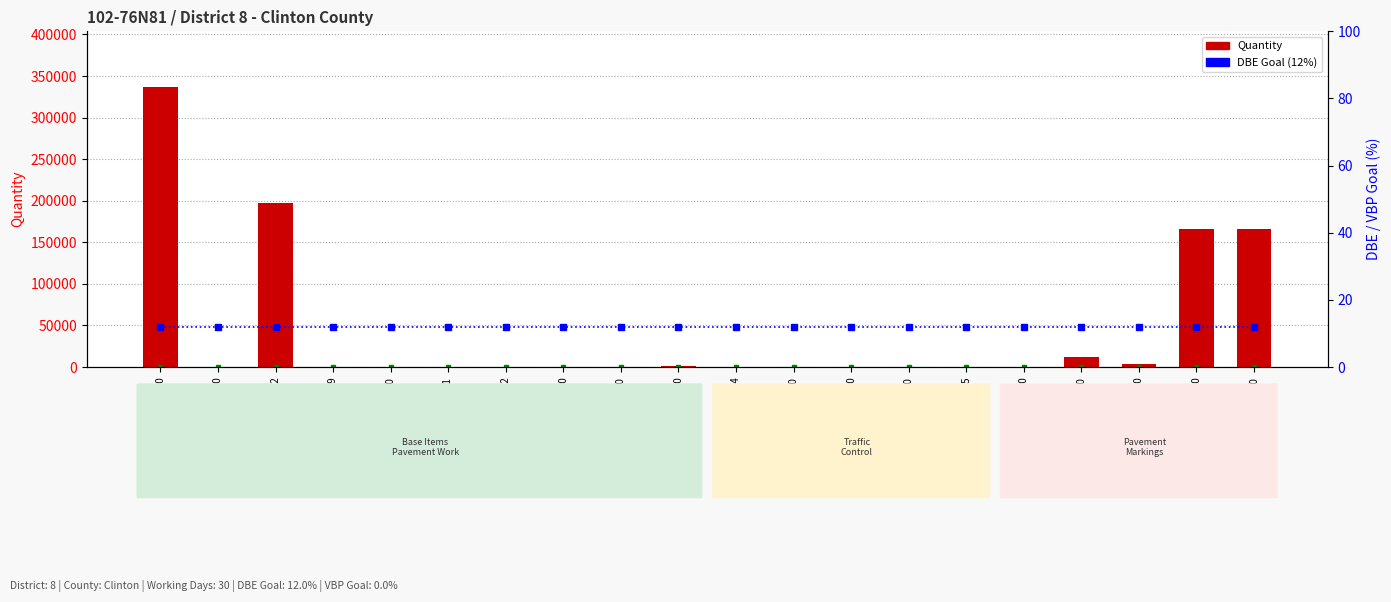

Count the number of categories in the chart.

20